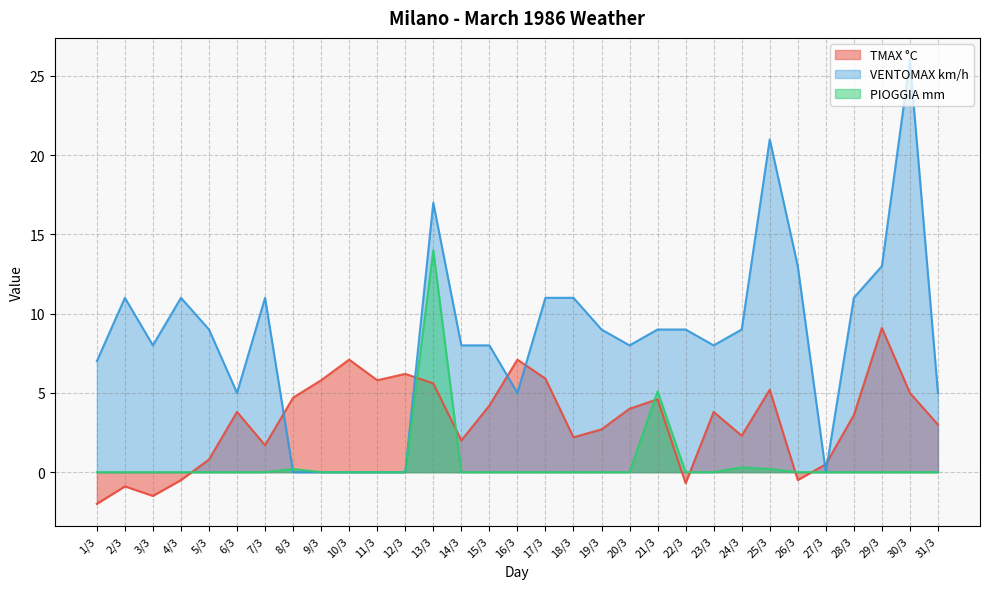

Where is PIOGGIA mm nearest to the value 7?

21/3